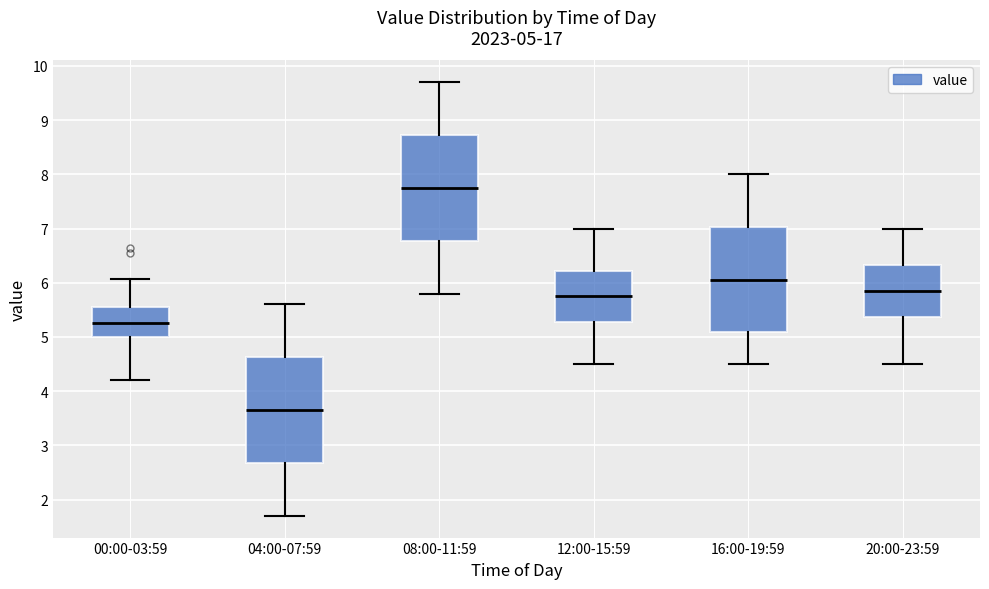

Which box has the lowest median line?

04:00-07:59